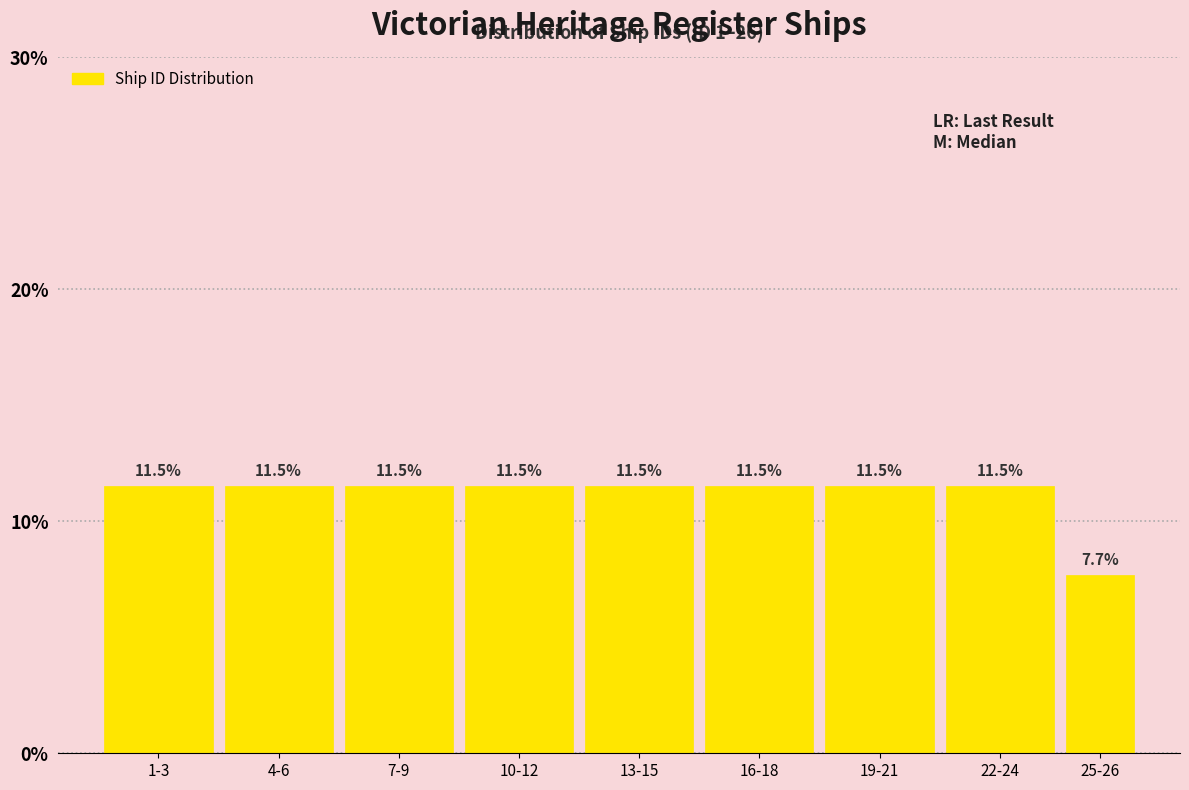

Reading left to right, what are all the values shown in this chart?

11.5	11.5	11.5	11.5	11.5	11.5	11.5	11.5	7.7